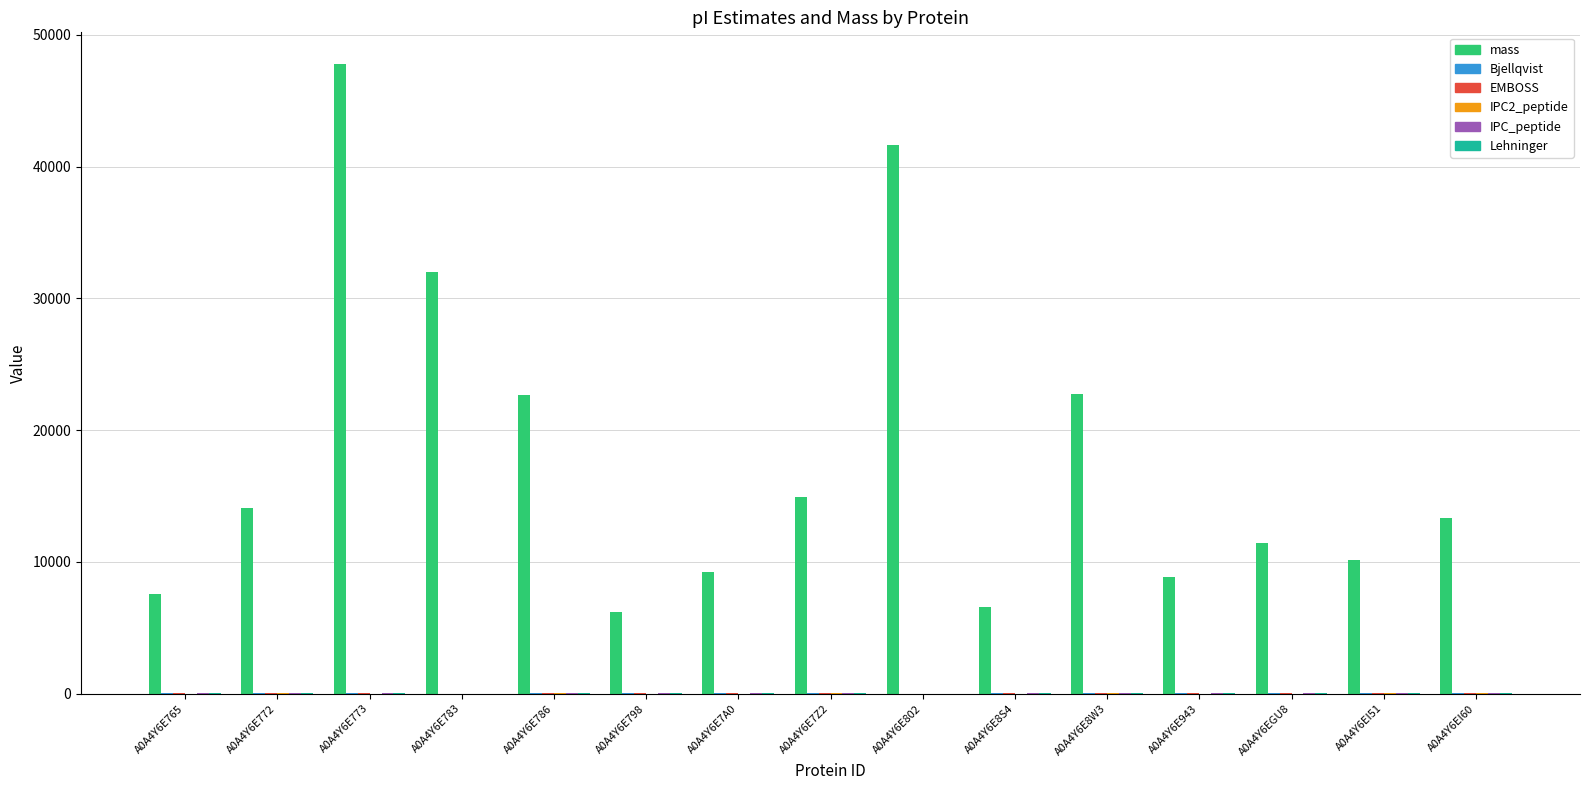

What is the spread (max minus min) of values at A0A4Y6E783?

31961.6